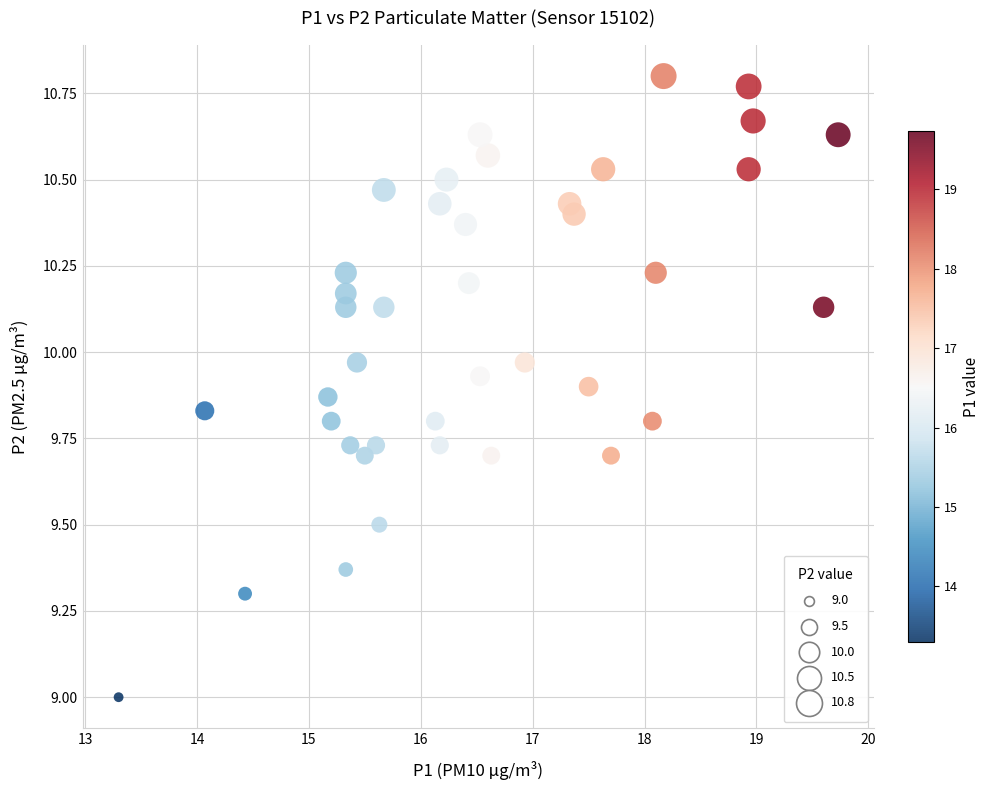

What is the range of X values (max minus min)?

6.4